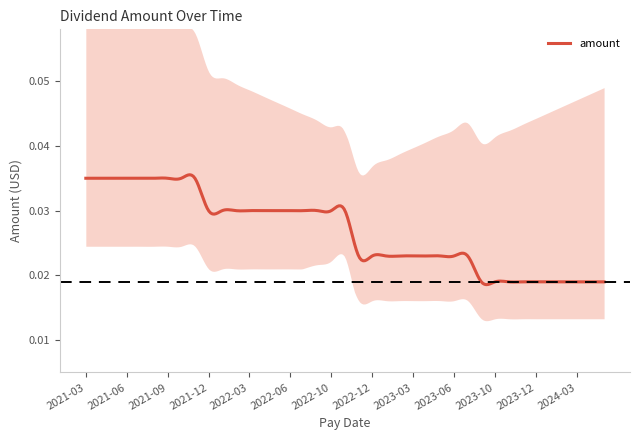

Which has a higher value, 2022-01 or 2022-02?

2022-01